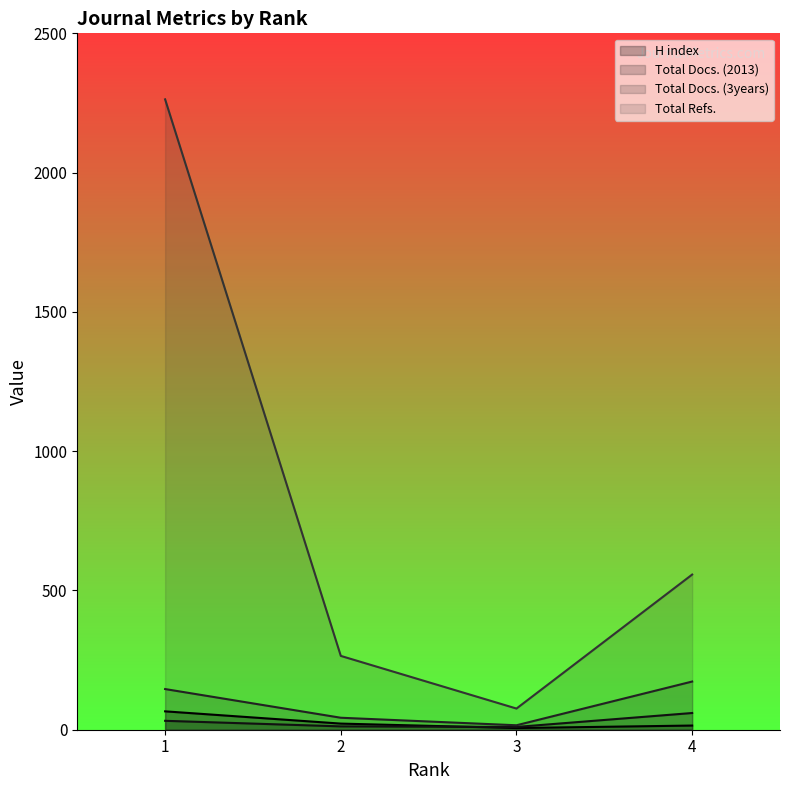

True or false: H index and Total Docs. (3years) intersect in this chart.

False